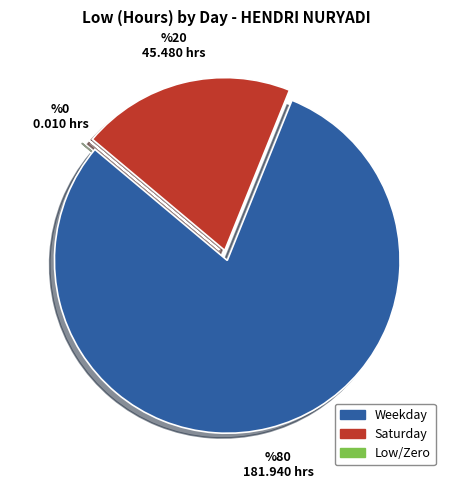

What is the ratio of the value at Weekday to the value at Saturday?

4.0